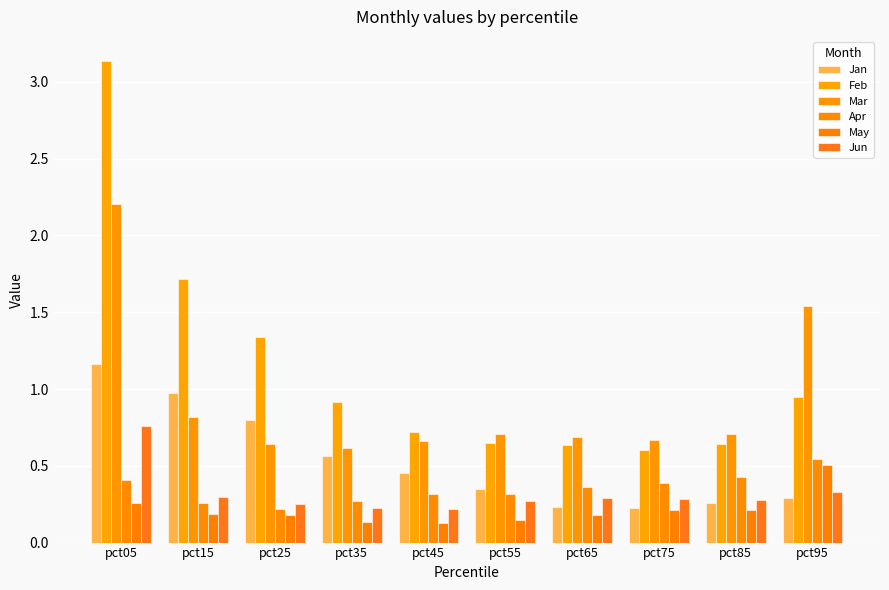

Where is Jan nearest to the value 0?

pct75